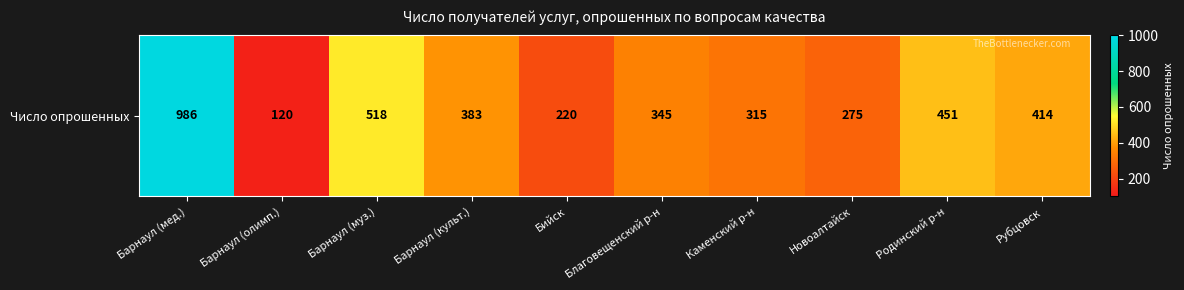

What is the ratio of the value at Барнаул (олимп.) to the value at Барнаул (мед.)?

0.1